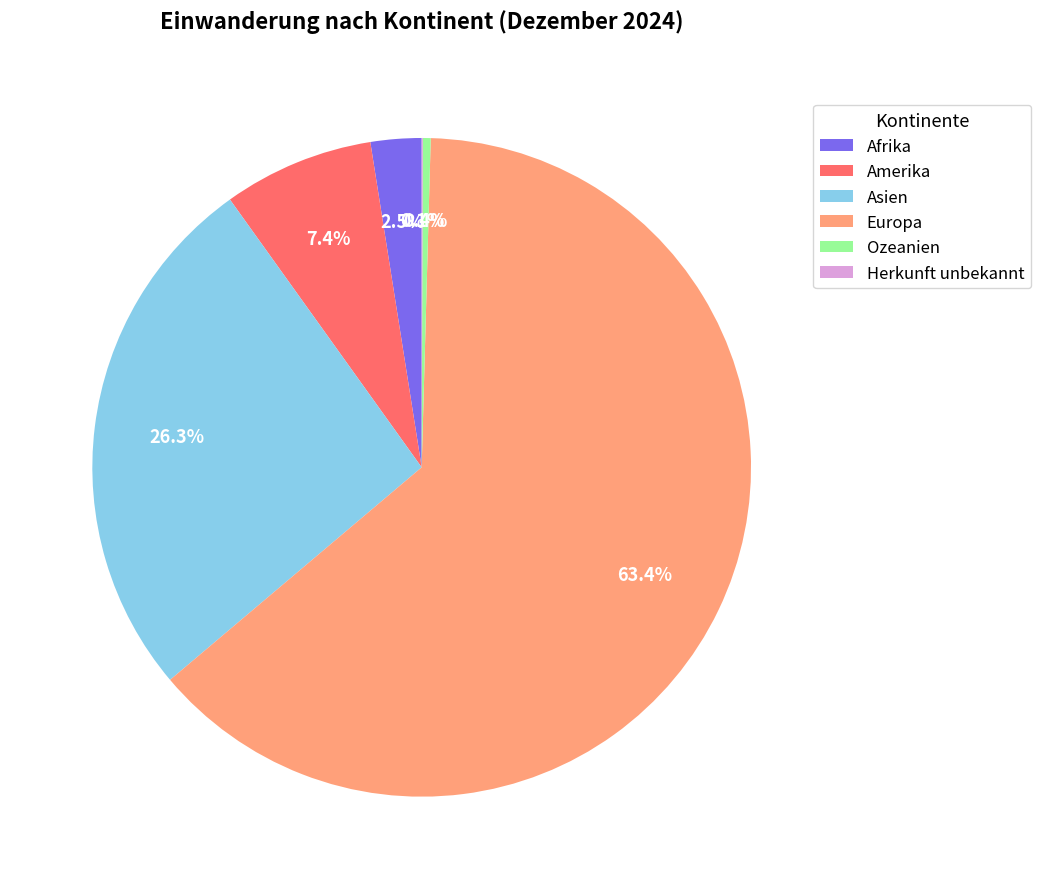

What is the largest slice in the pie chart?

Europa